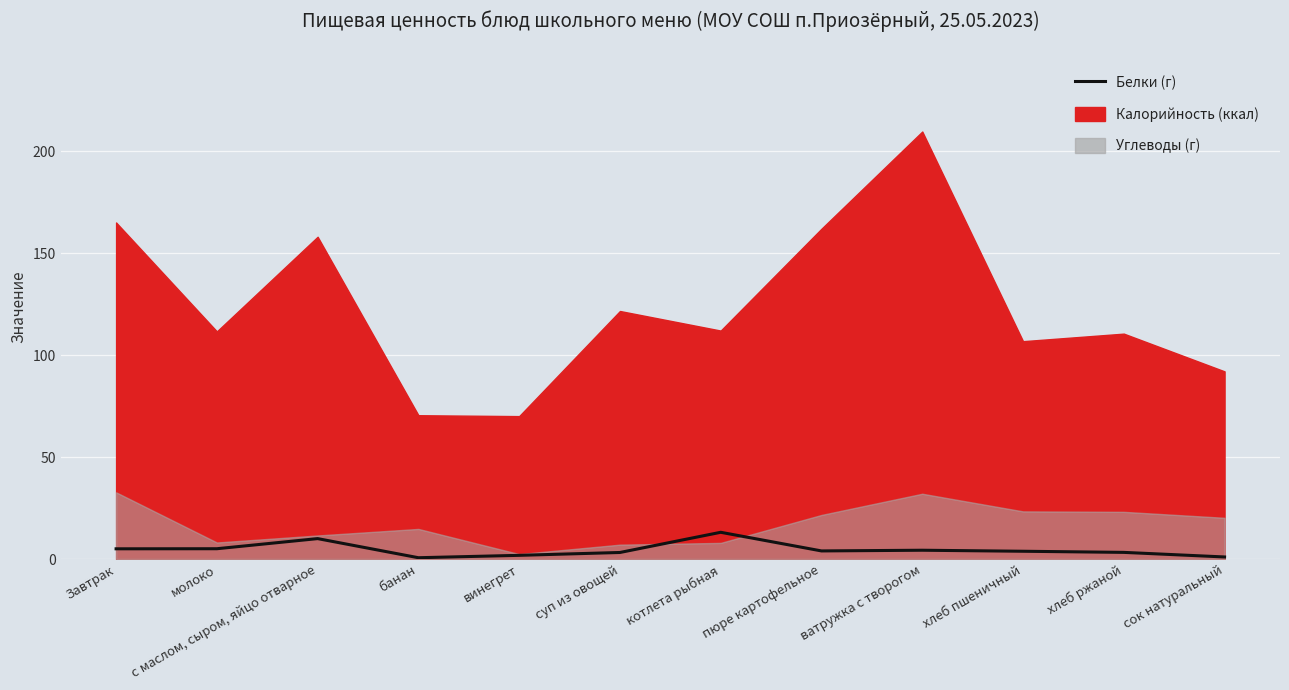

Which category has the highest value across all series?

котлета рыбная